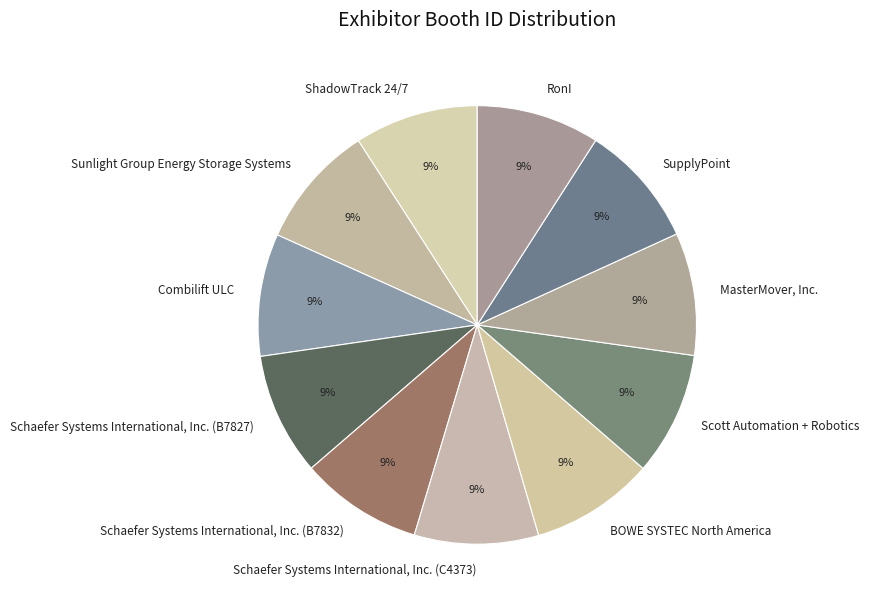

What is the ratio of the value at ShadowTrack 24/7 to the value at RonI?

1.0